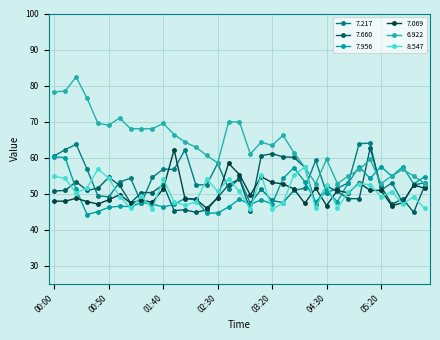

List the labels in order of 7.660 value, largest first.

05:10, 03:20, 03:10, 03:30, 03:40, 03:50, 00:50, 02:50, 00:20, 01:40, 02:40, 01:00, 04:30, 05:20, 06:00, 00:40, 00:10, 00:30, 00:00, 04:40, 01:20, 01:30, 02:30, 04:50, 05:00, 05:40, 01:10, 04:20, 05:30, 02:00, 02:20, 01:50, 03:00, 02:10, 05:50